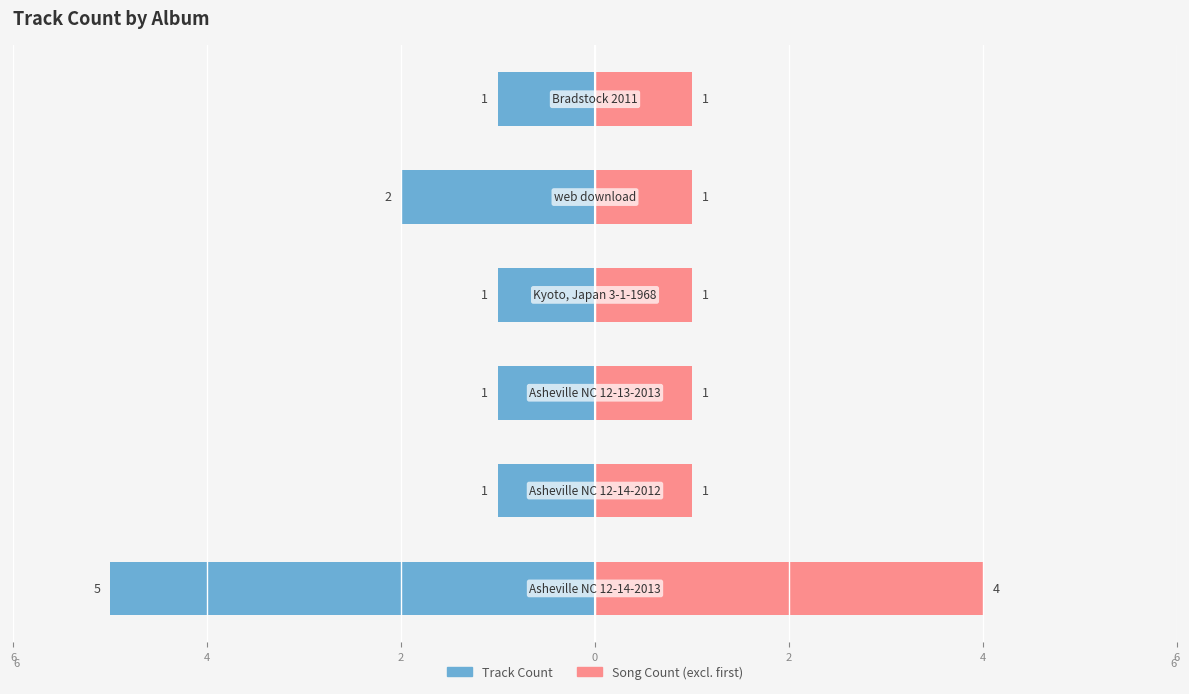

What value does the Song Count (excl. first) series have at 4?

1